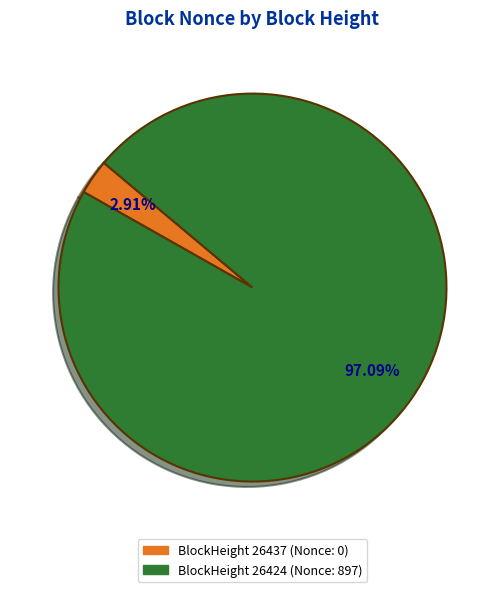

How many segments does this pie chart have?

2